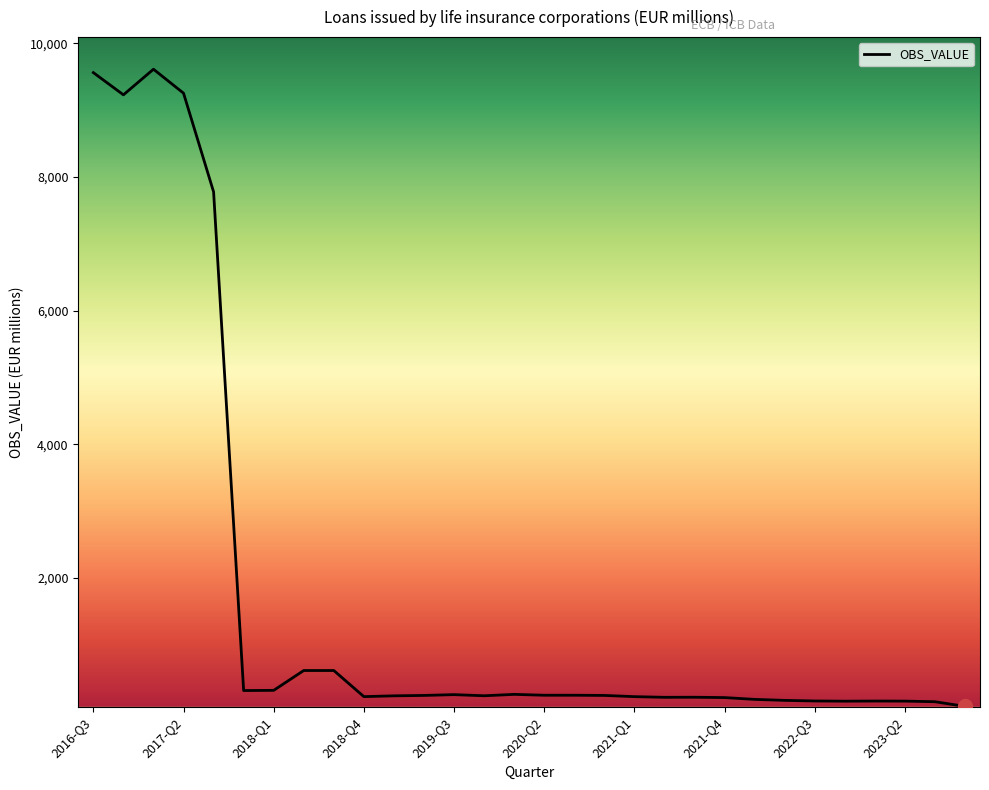

What is the difference between the maximum and minimum values?

9538.8